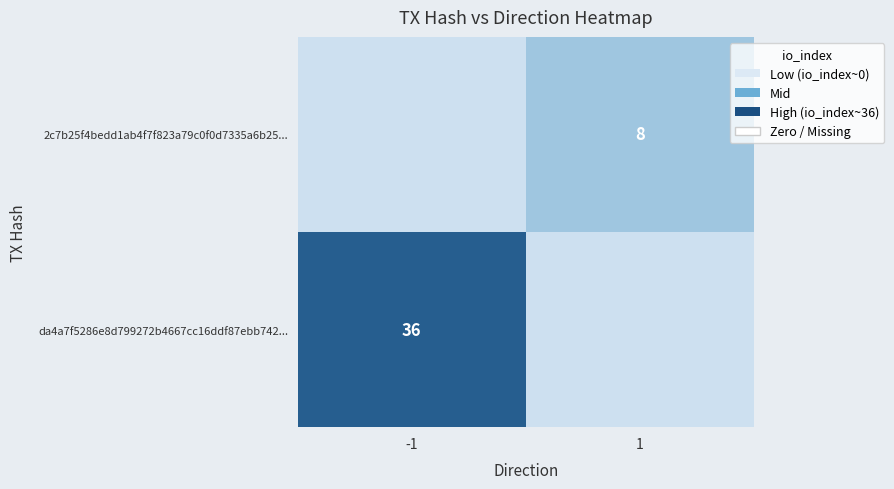

Is it true that da4a7f5286e8d799272b4667cc16ddf87ebb742... equals 52 at -1?

False